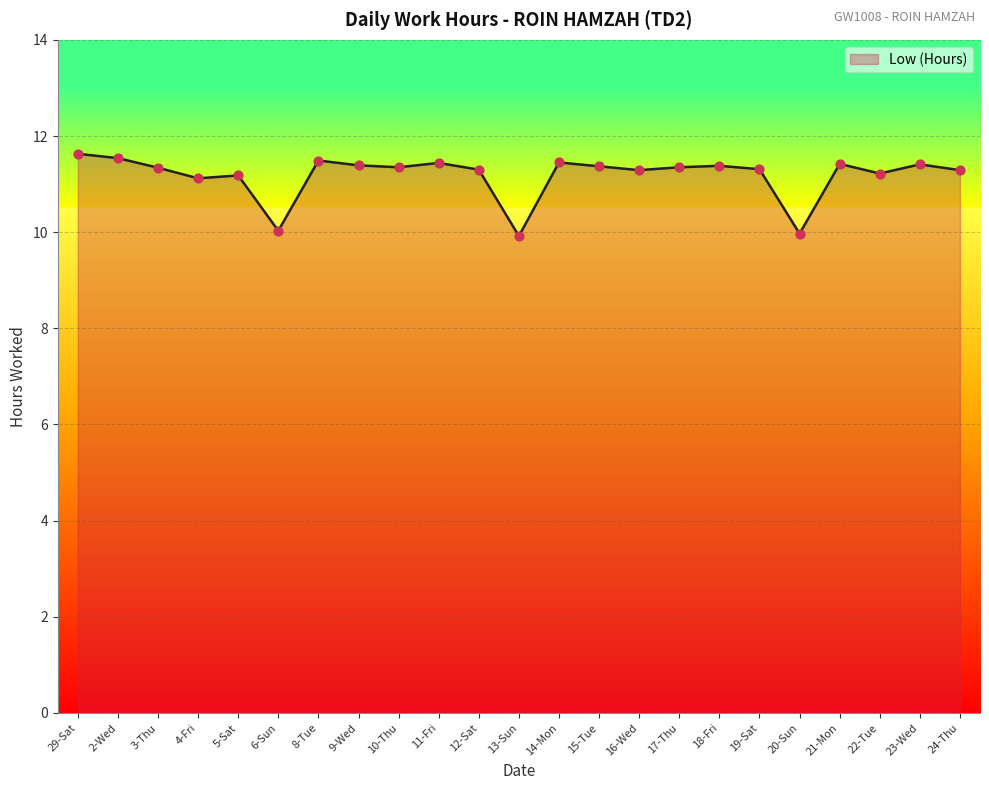

What is the change in value from 5-Sat to 21-Mon?

+0.2